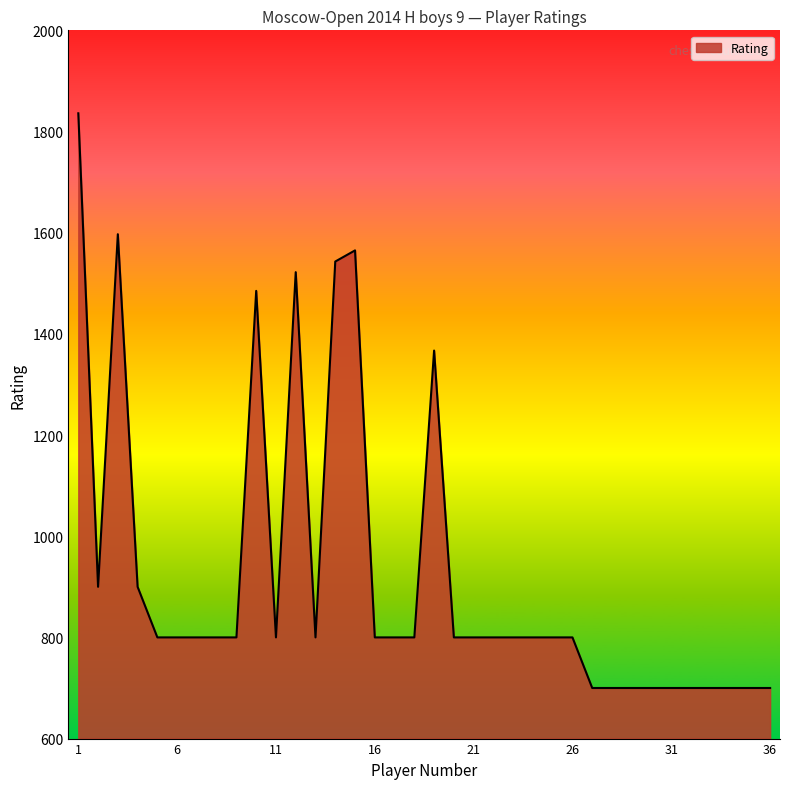

What is the sum of all values?

33315